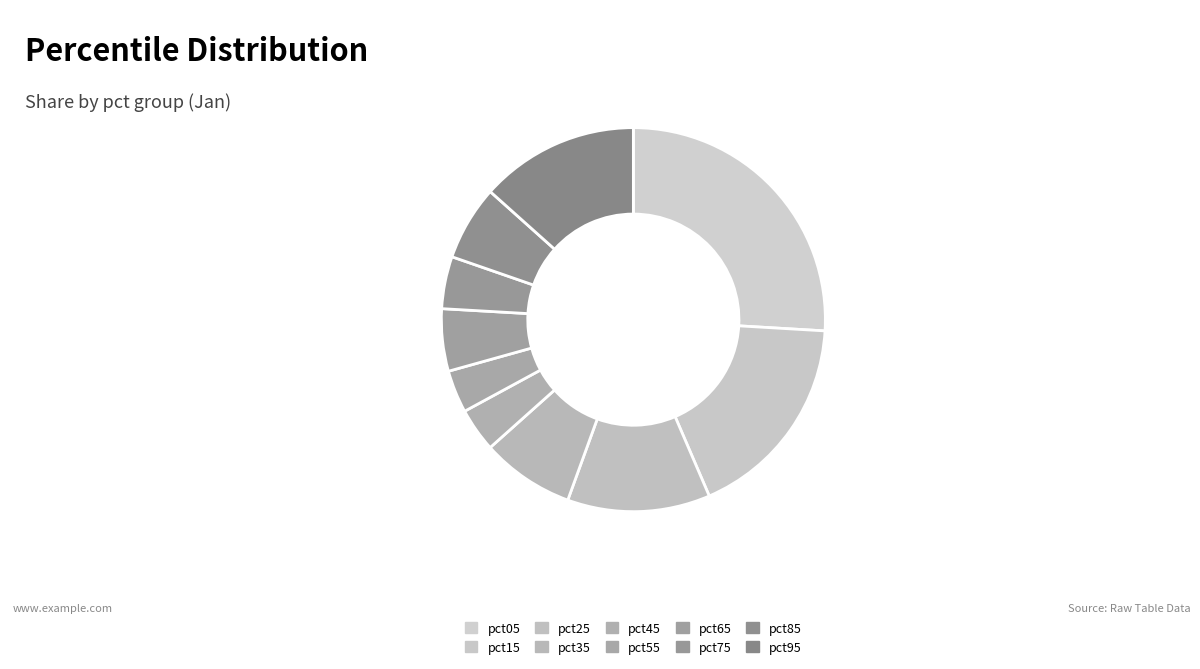

Count the number of slices in the pie.

10